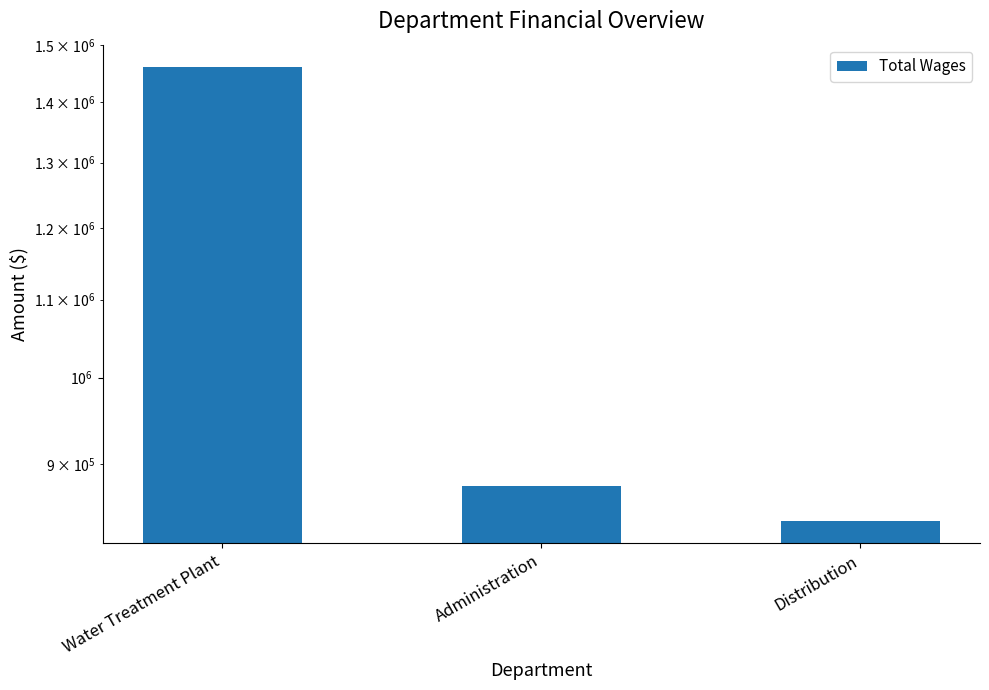

What is the average value?

1058833